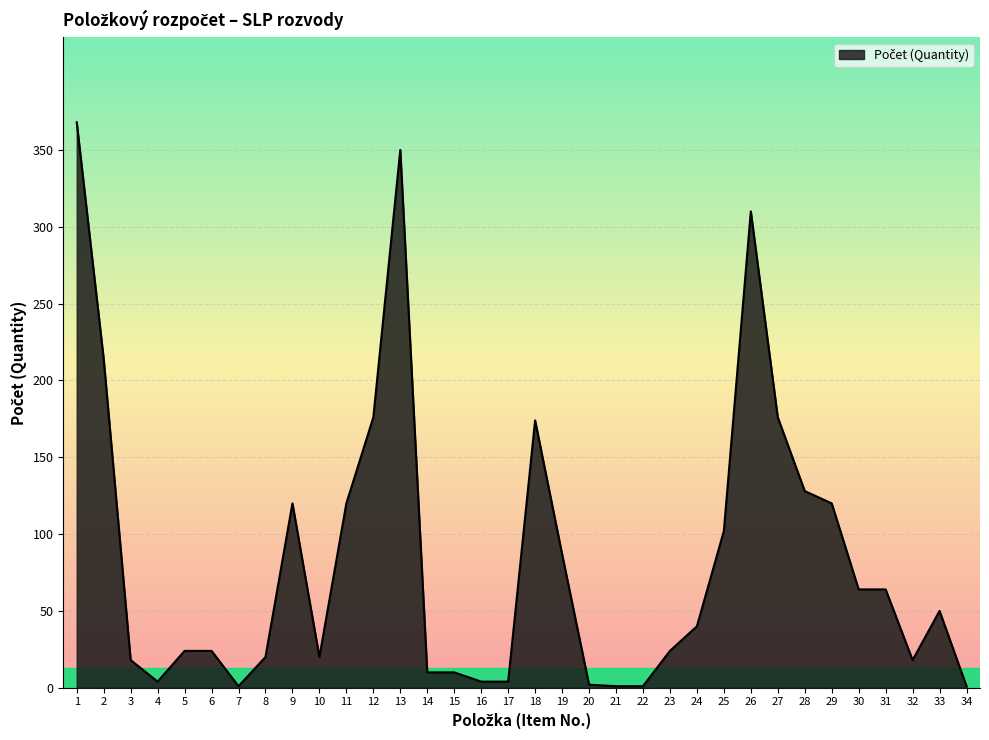

What is the difference between the maximum and minimum values?

367